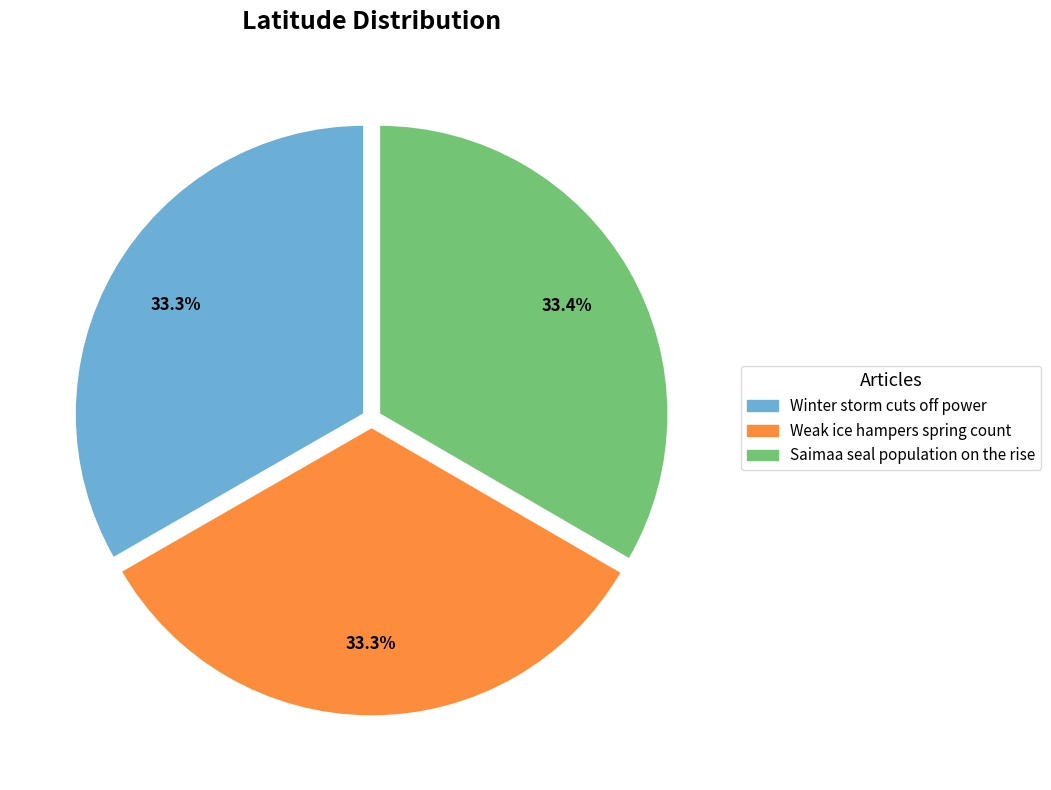

To the nearest percent, what percentage of the pie is Winter storm cuts off power?

33%